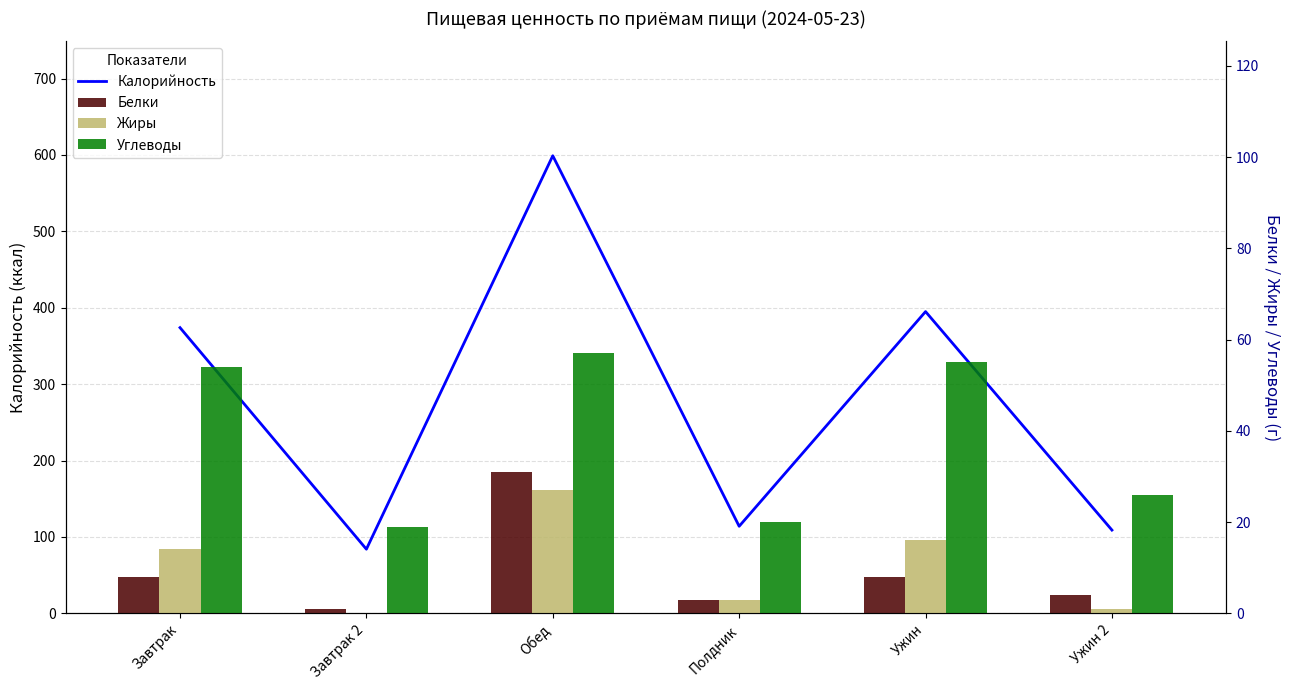

Reading left to right, what are all the values shown in this chart?

Калорийность: 374	84	599	114	395	109
Белки: 8	1	31	3	8	4
Жиры: 14	0	27	3	16	1
Углеводы: 54	19	57	20	55	26